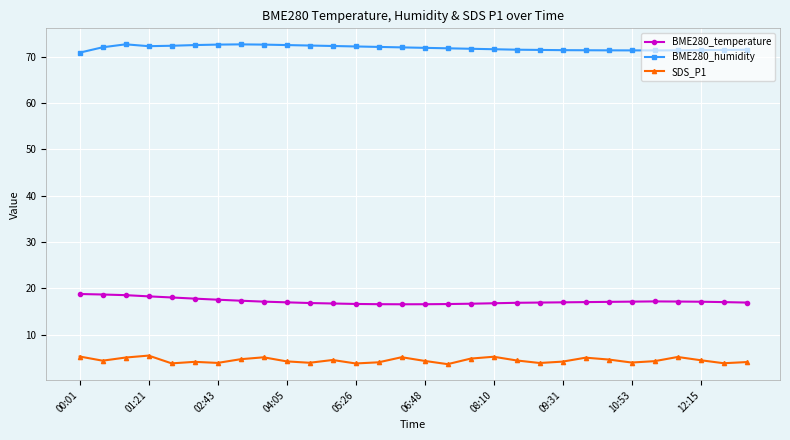

What is the minimum value shown in the chart?

3.6